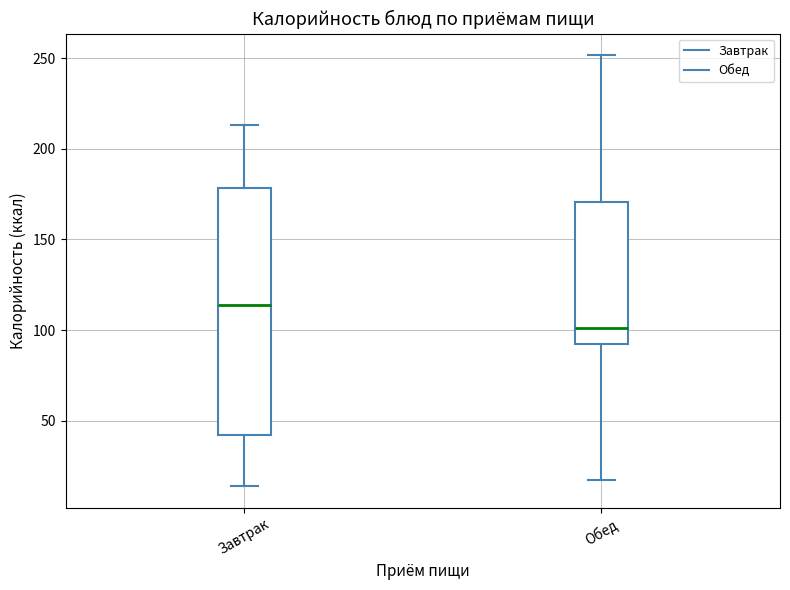

Reading left to right, transcribe this box plot: for each box, give where its median line is, the range the box spans, and where its two whiskers end, as read against the y-axis. The values are not printed on the chart, so give them approximately, as read against the axis.

Завтрак: median 115, box 40 to 180, whiskers 15 to 215
Обед: median 100, box 90 to 170, whiskers 15 to 250